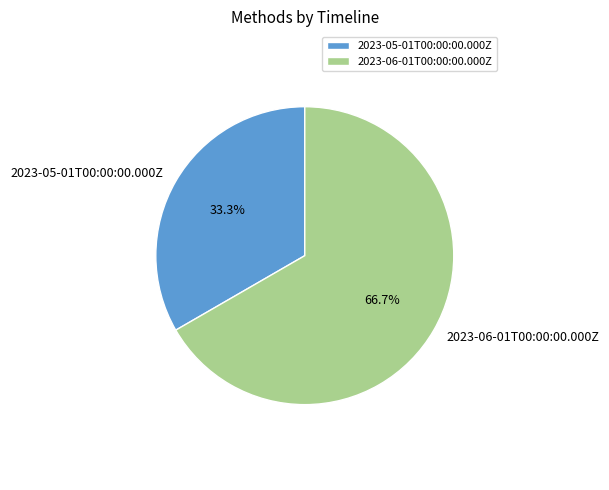

To the nearest percent, what is the difference between the largest and smallest slice percentages?

33%